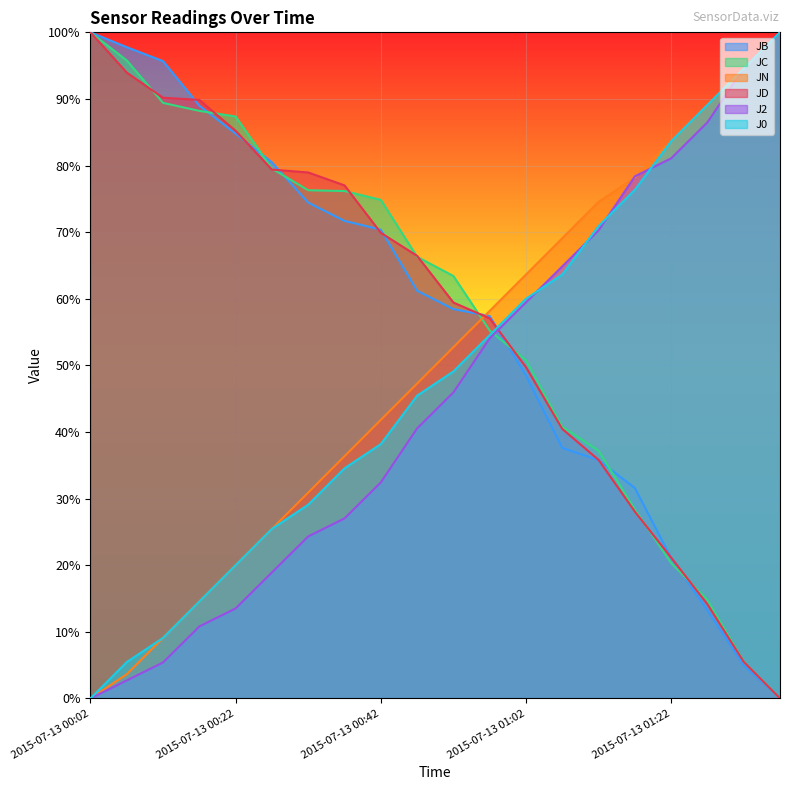

What is the label of the 6th point from the right?

2015-07-13 01:12